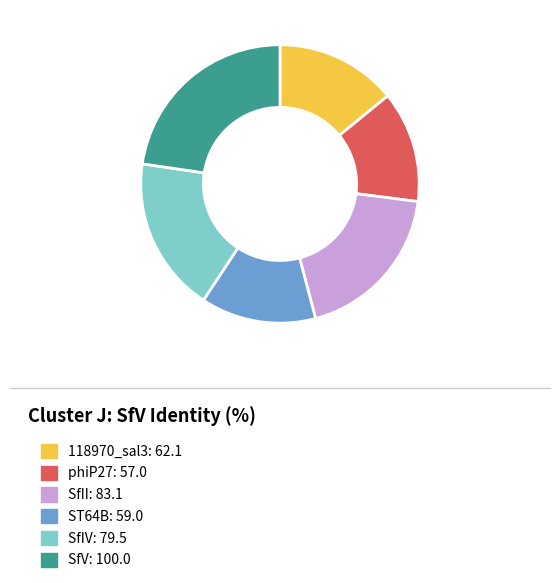

Approximately how many times larger is the value at 118970_sal3: 62.1 compared to SfII: 83.1?

0.7